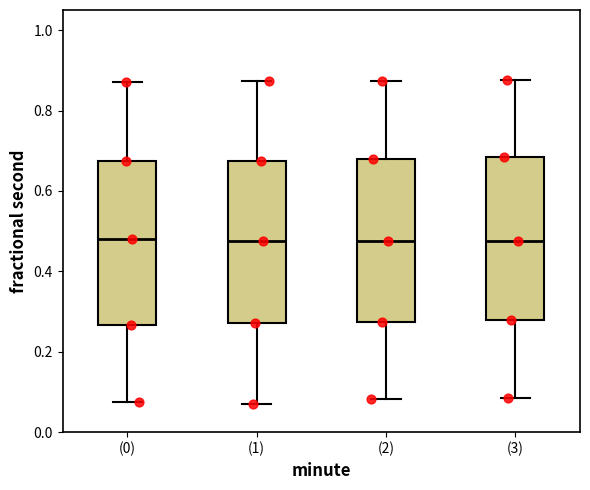

Reading left to right, read every box against the y-axis: the position of its median line, the range the box covers, and the ends of its whiskers. The values are not printed on the chart, so give them approximately, as read against the axis.

(0): median 0.48, box 0.26 to 0.68, whiskers 0.08 to 0.88
(1): median 0.48, box 0.28 to 0.68, whiskers 0.08 to 0.88
(2): median 0.48, box 0.28 to 0.68, whiskers 0.08 to 0.88
(3): median 0.48, box 0.28 to 0.68, whiskers 0.08 to 0.88